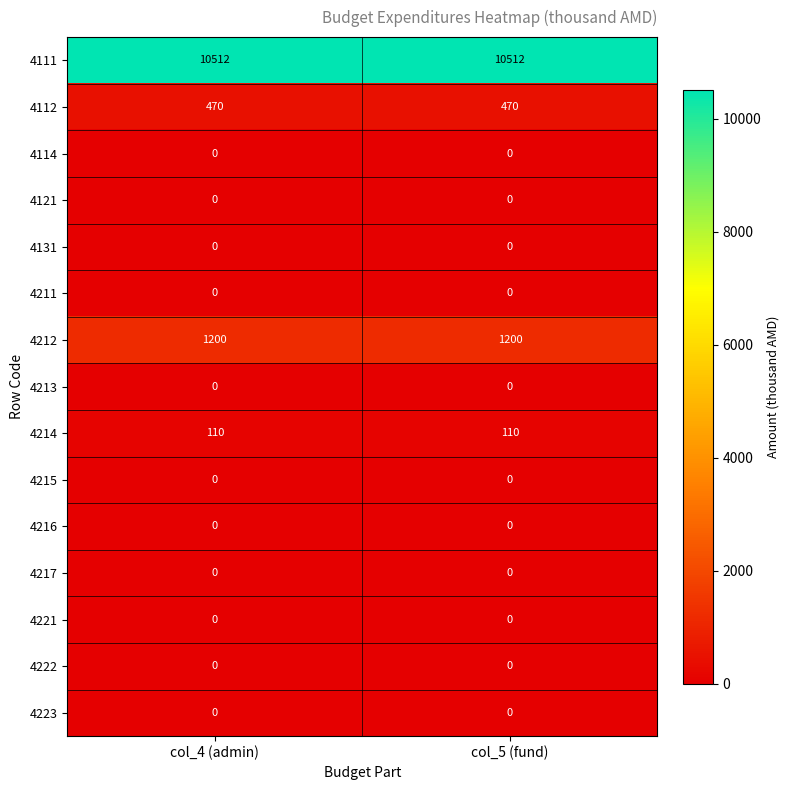

What is the spread (max minus min) of values at col_4 (admin)?

10512